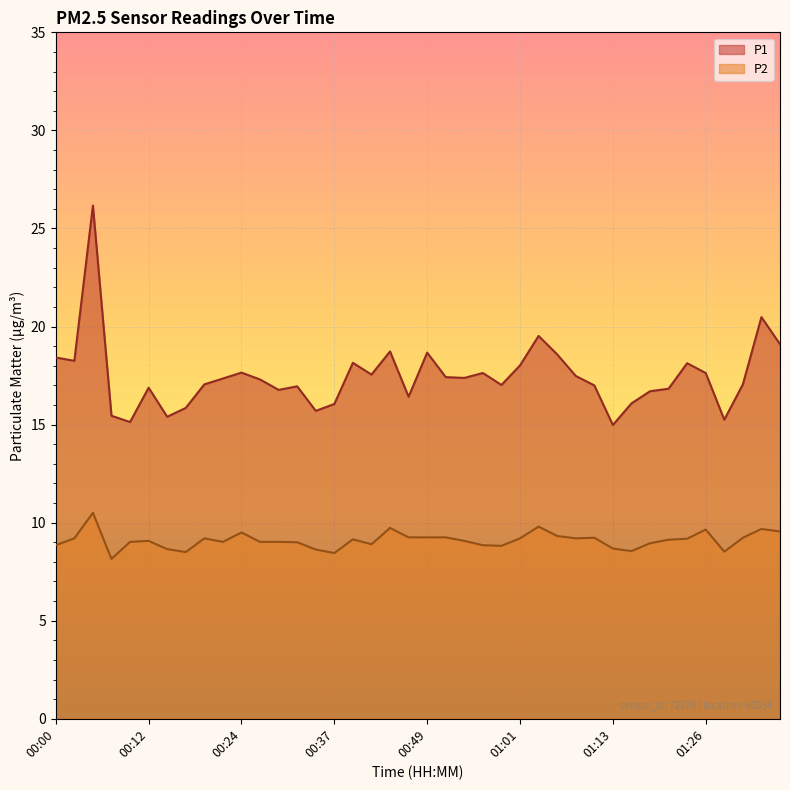

Which series has the largest total across all categories?

P1